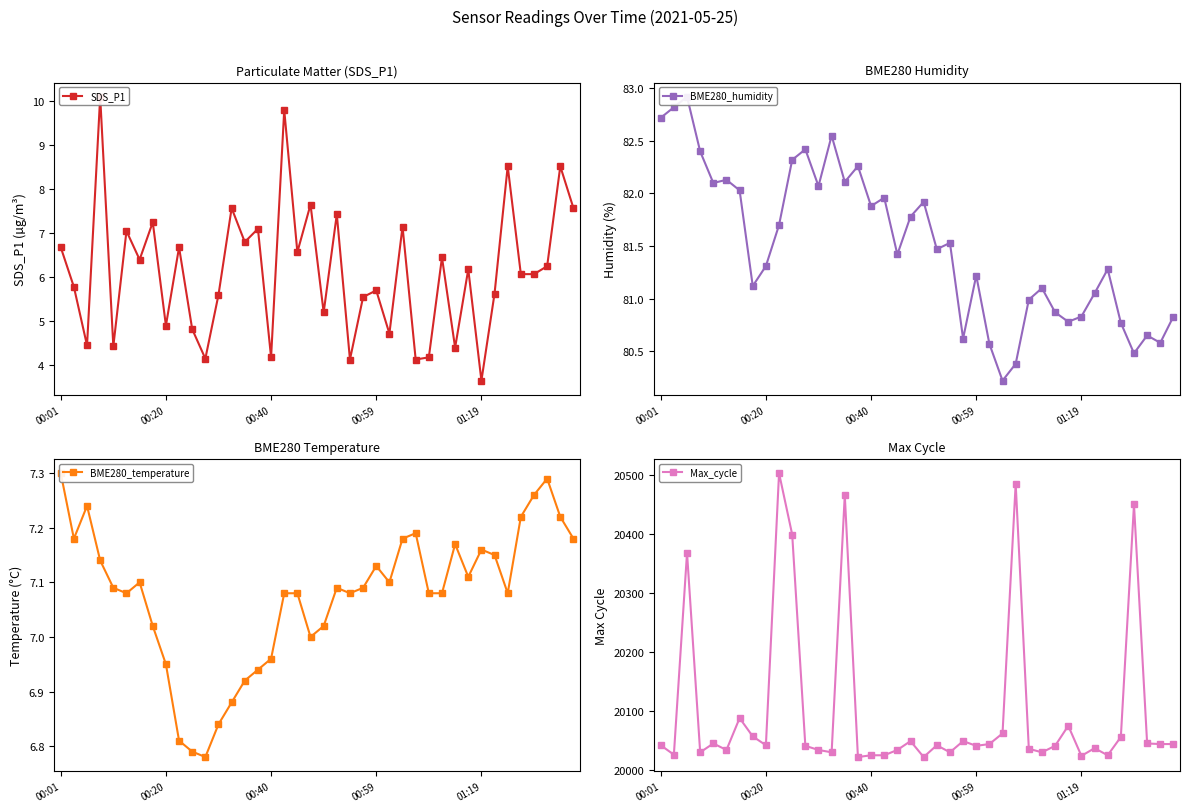

What is the highest value of the Max_cycle series?

20503